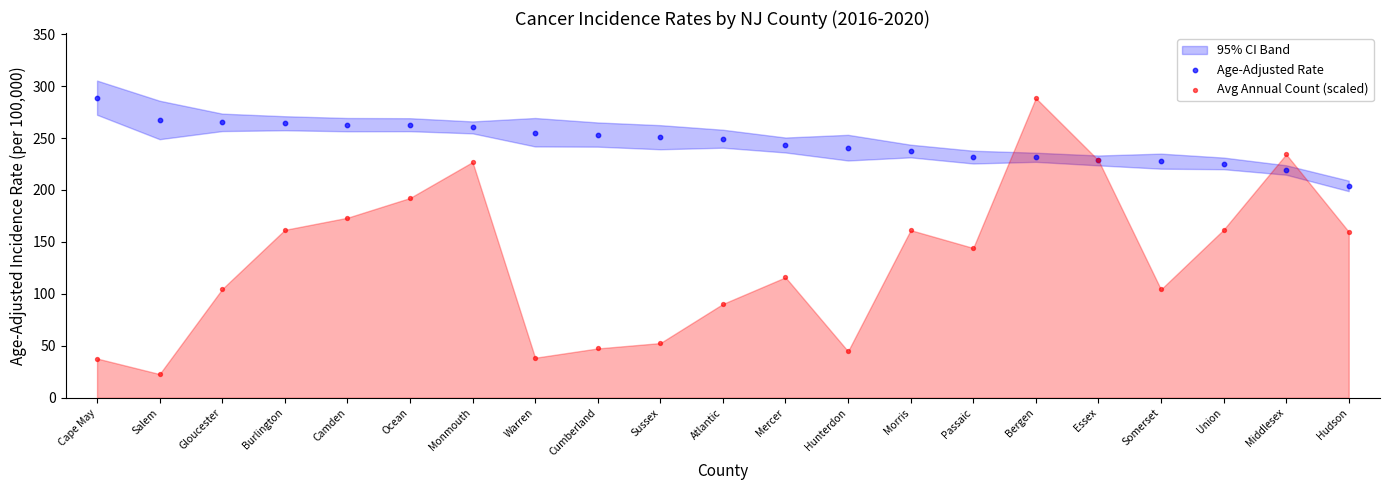

Which series has the widest spread of Y values?

Avg Annual Count (scaled)